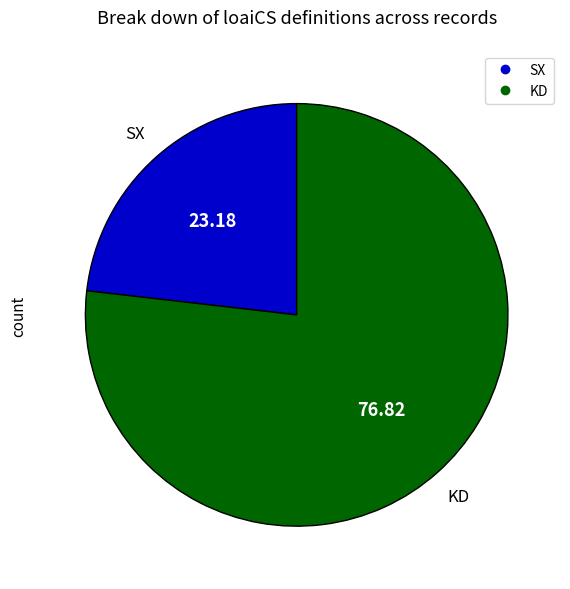

True or false: KD accounts for 77% of the total.

True